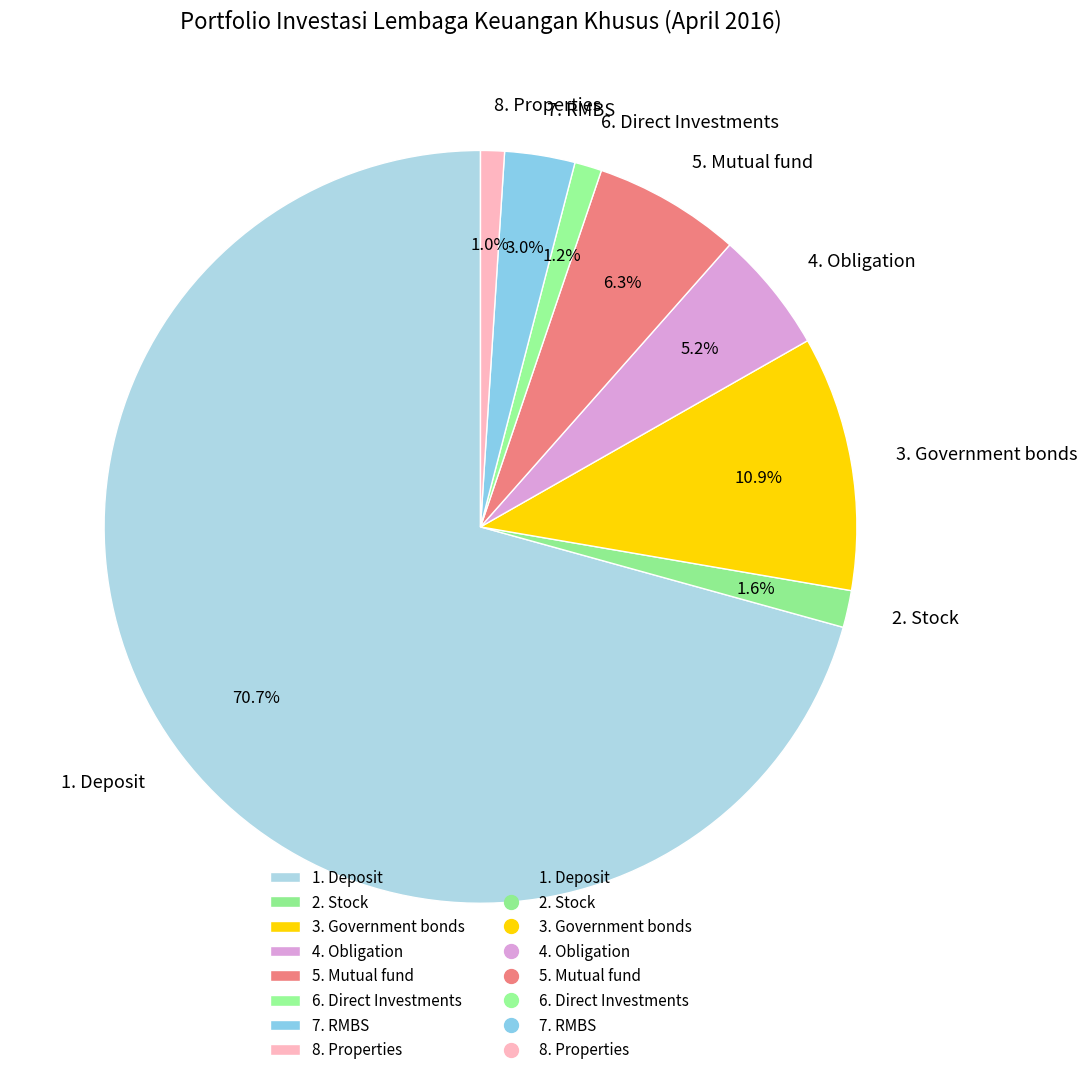

To the nearest percent, what portion does 8. Properties represent?

1%